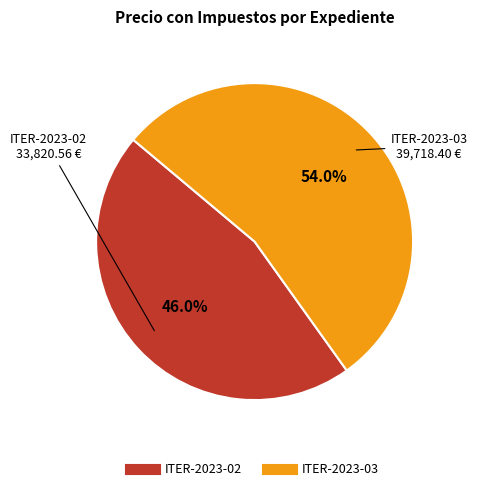

To the nearest percent, what portion does ITER-2023-03 represent?

54%